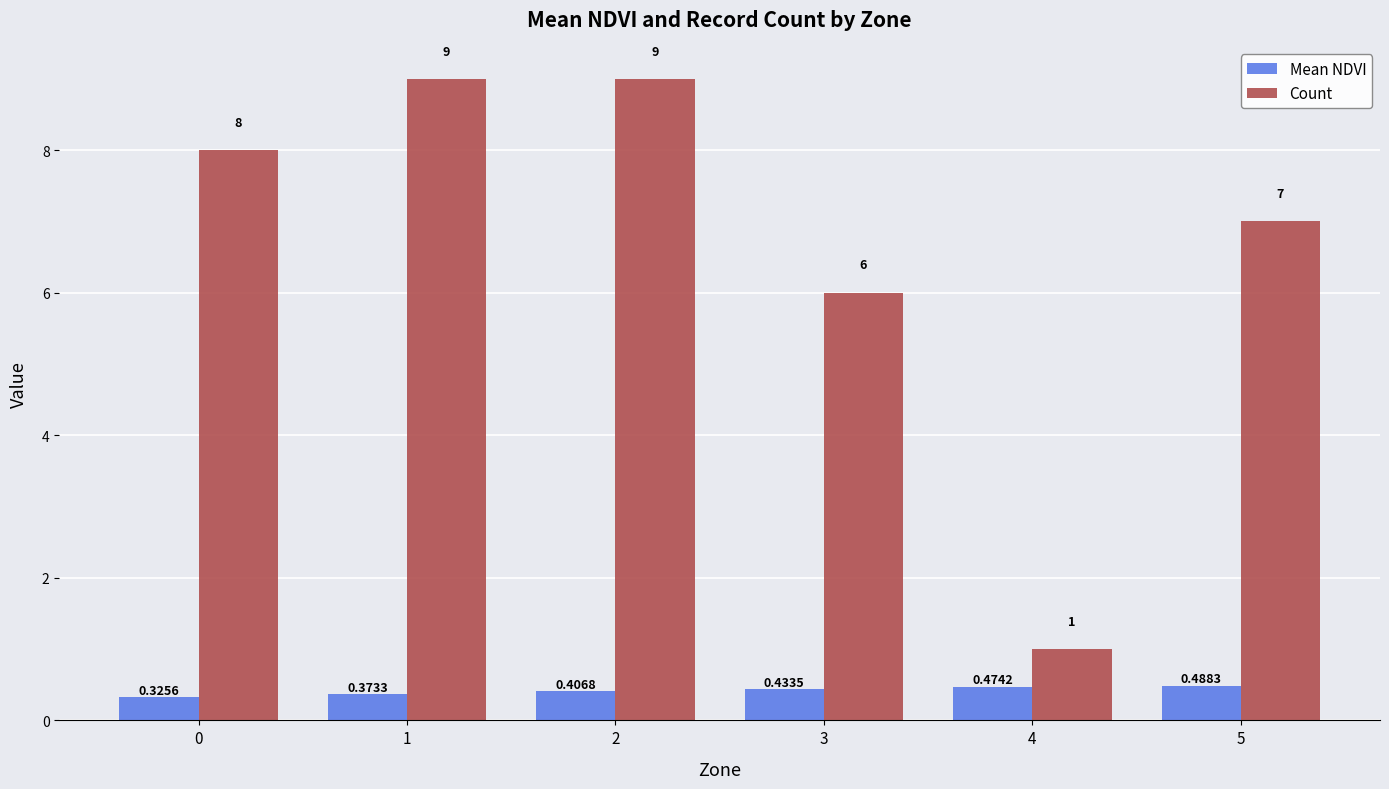

Count the number of data series in this chart.

2